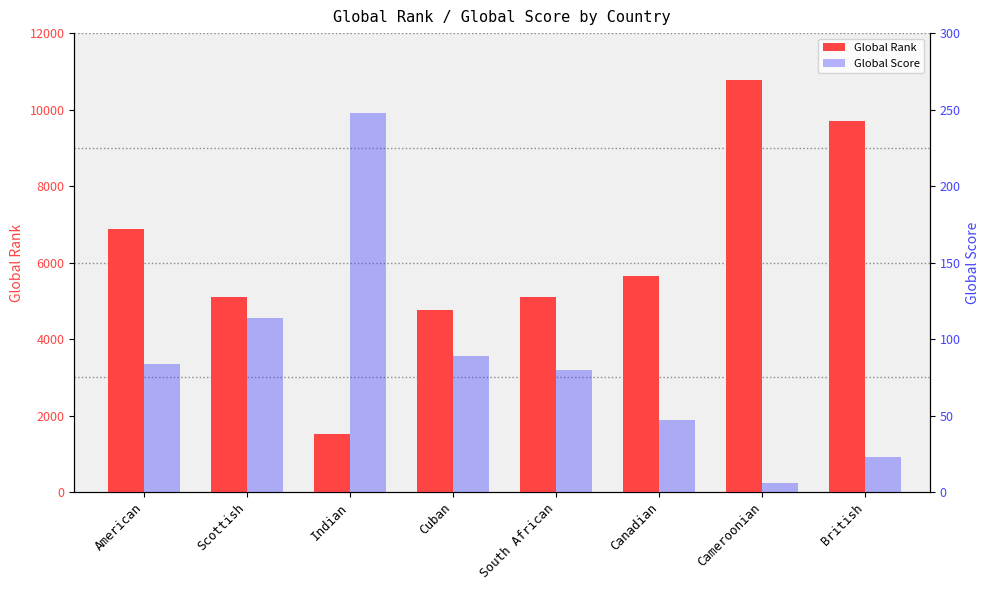

Which label corresponds to the largest value in the chart?

Cameroonian